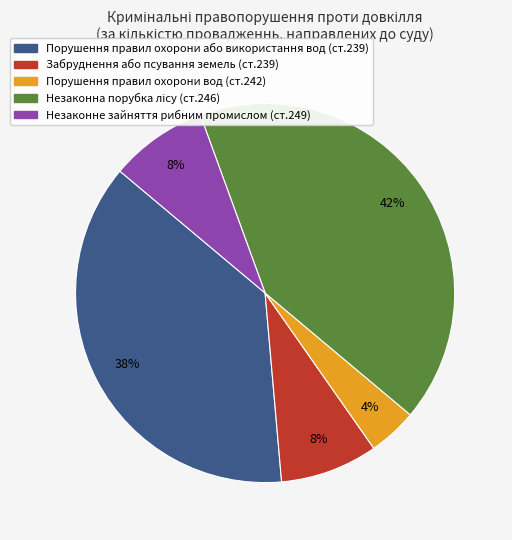

Is it true that Забруднення або псування земель (ст.239) is 22% of the pie?

False